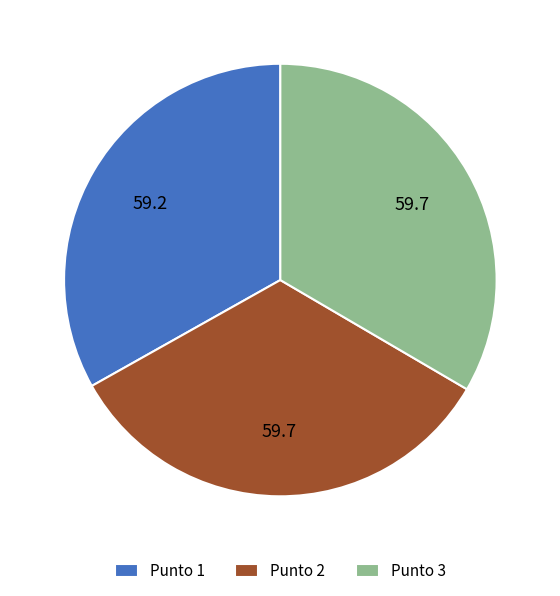

What is the ratio of the value at Punto 3 to the value at Punto 1?

1.0